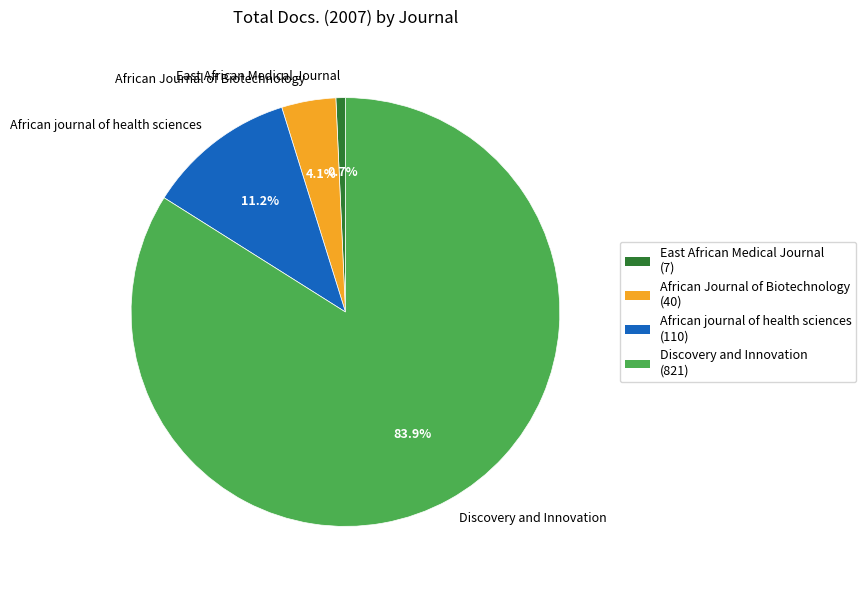

How many slices are in this pie chart?

4